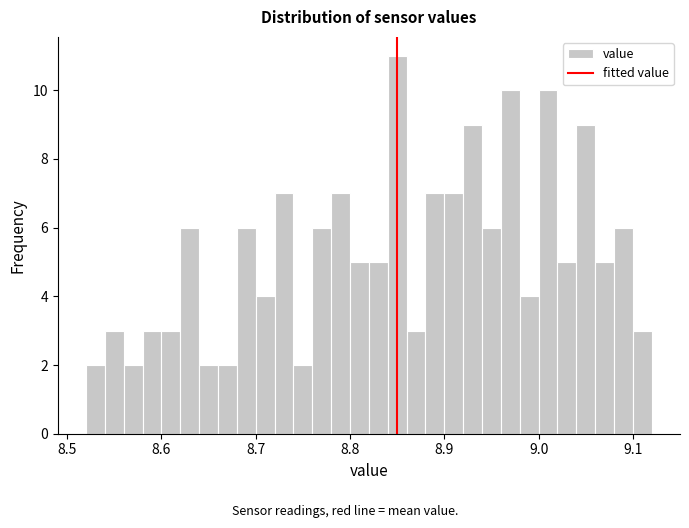

Around what value on the x-axis is the tallest bar? Give the approximate position of its centre, as read against the axis.

8.85